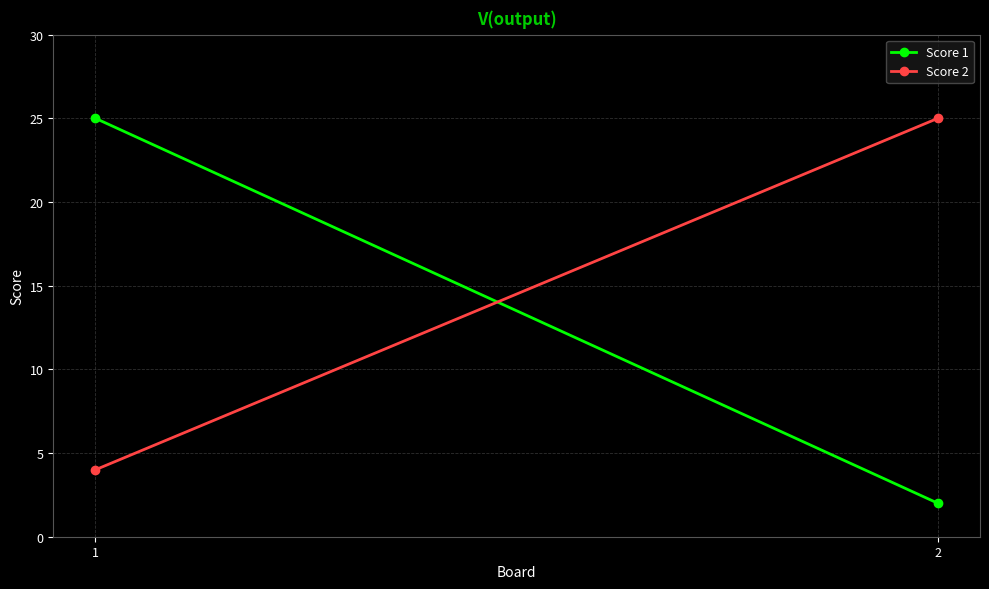

Rank the series by their average value, from highest to lowest.

Score 2, Score 1